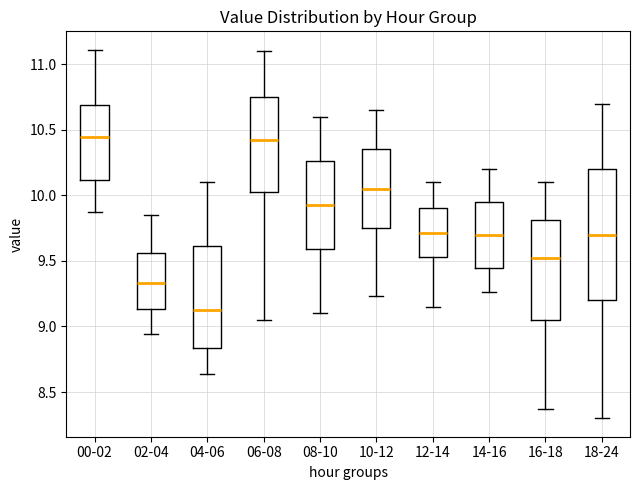

Reading left to right, transcribe this box plot: for each box, give where its median line is, the range the box spans, and where its two whiskers end, as read against the y-axis. The values are not printed on the chart, so give them approximately, as read against the axis.

00-02: median 10.45, box 10.10 to 10.70, whiskers 9.85 to 11.10
02-04: median 9.35, box 9.15 to 9.55, whiskers 8.95 to 9.85
04-06: median 9.15, box 8.85 to 9.60, whiskers 8.65 to 10.10
06-08: median 10.45, box 10.05 to 10.75, whiskers 9.05 to 11.10
08-10: median 9.95, box 9.60 to 10.25, whiskers 9.10 to 10.60
10-12: median 10.05, box 9.75 to 10.35, whiskers 9.25 to 10.65
12-14: median 9.70, box 9.55 to 9.90, whiskers 9.15 to 10.10
14-16: median 9.70, box 9.45 to 9.95, whiskers 9.25 to 10.20
16-18: median 9.55, box 9.05 to 9.80, whiskers 8.35 to 10.10
18-24: median 9.70, box 9.20 to 10.20, whiskers 8.30 to 10.70